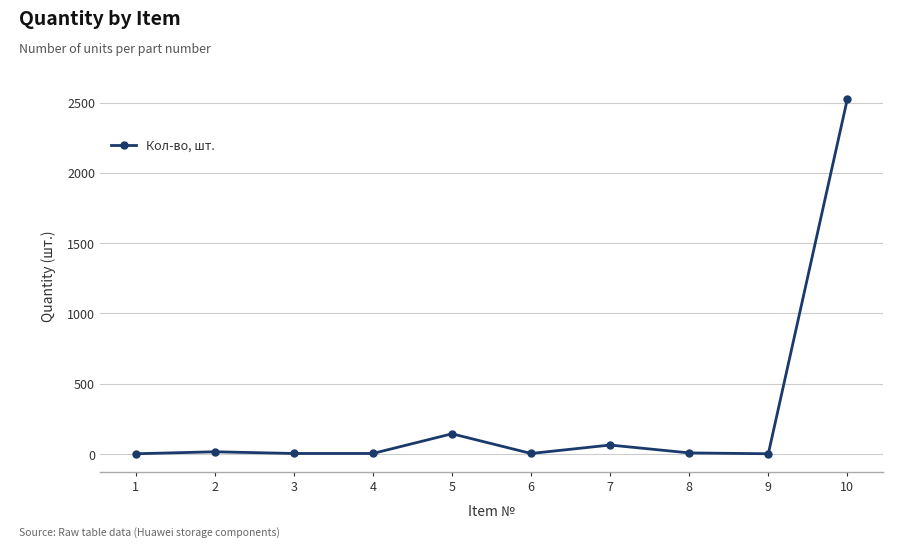

What is the greatest value displayed?

2528